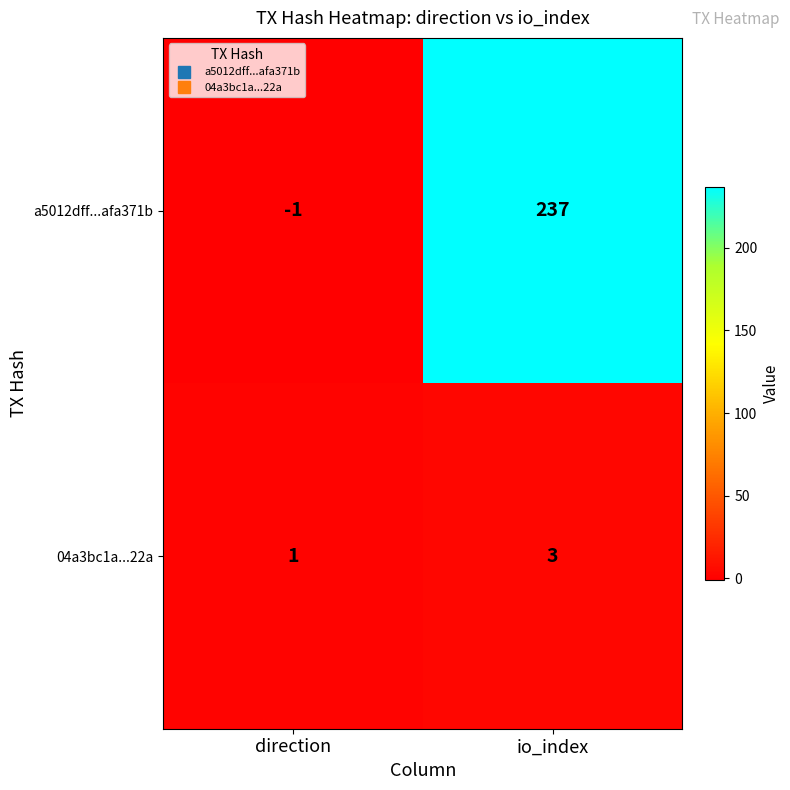

What is the minimum value shown in the chart?

-1